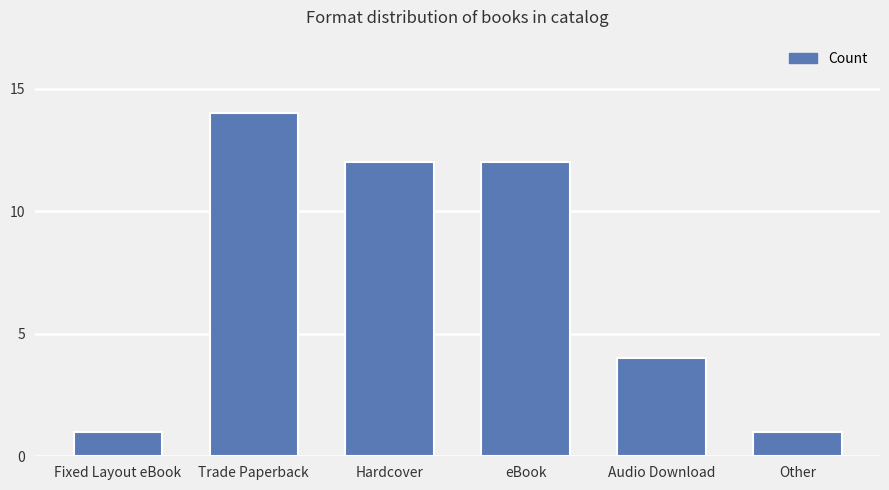

What is the sum of all values?

44